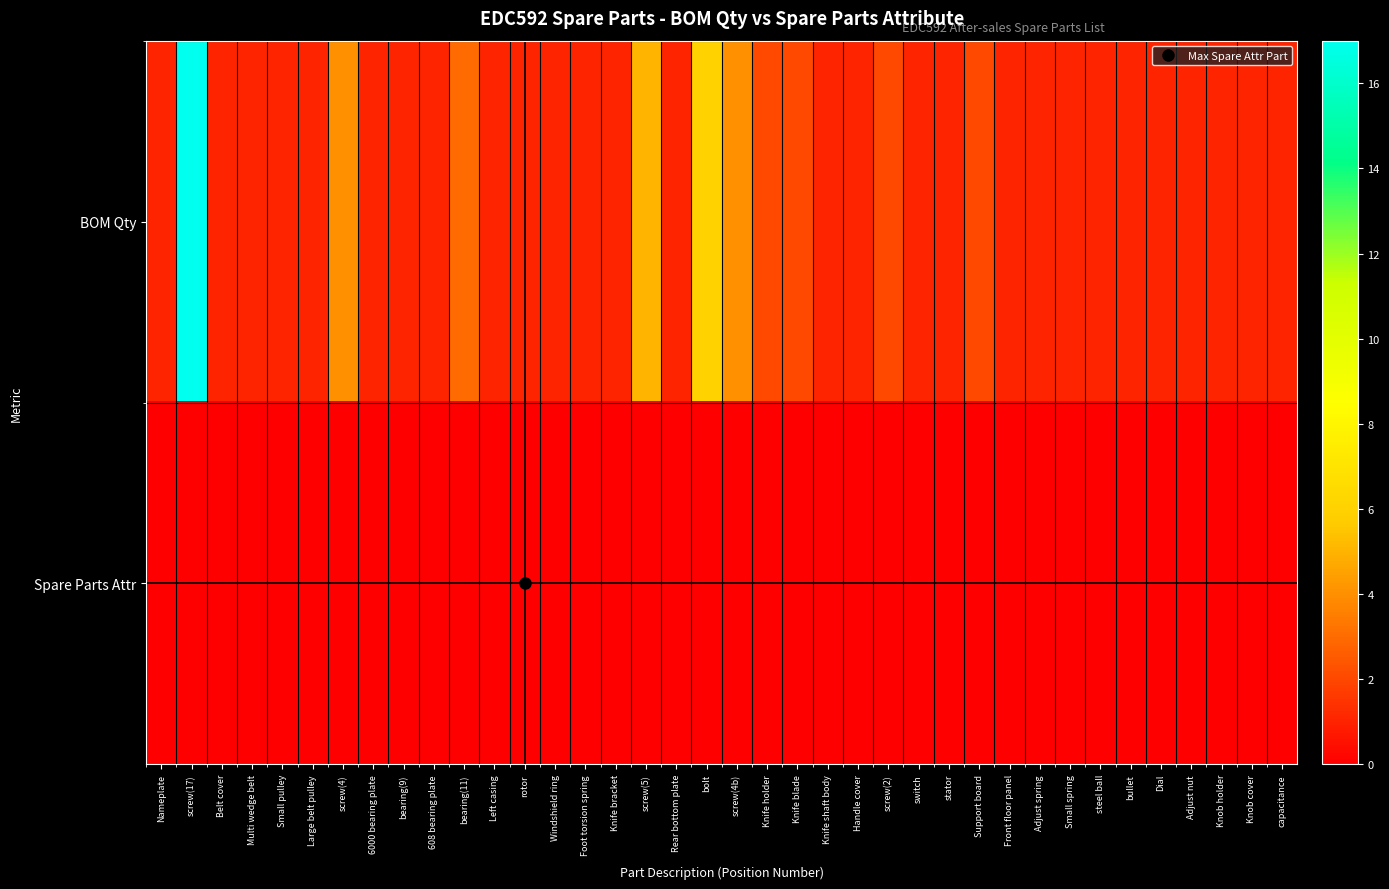

Rank the series by their average value, from lowest to highest.

Spare Parts Attr, BOM Qty